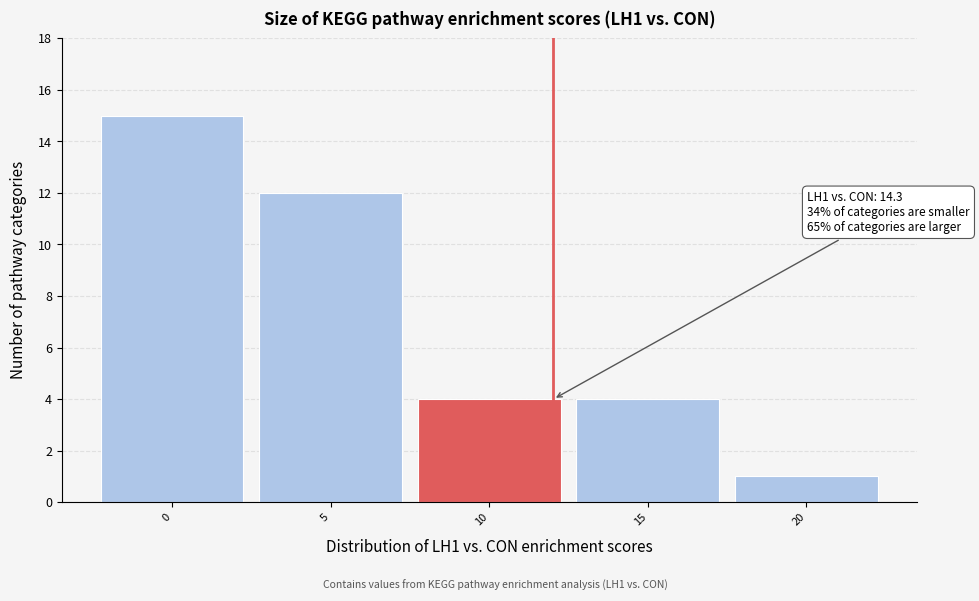

Reading left to right, transcribe all the data shown in this chart.

15	12	4	4	1